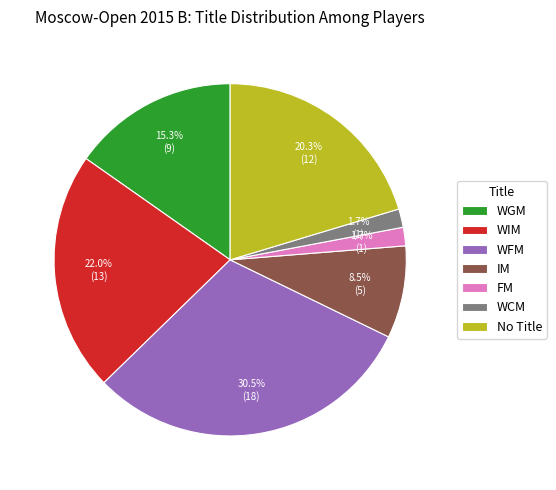

Count the number of slices in the pie.

7